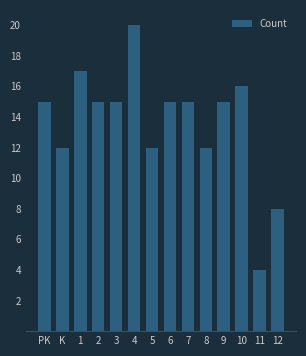

Reading right to left, transcribe all the data shown in this chart.

12=8	11=4	10=16	9=15	8=12	7=15	6=15	5=12	4=20	3=15	2=15	1=17	K=12	PK=15